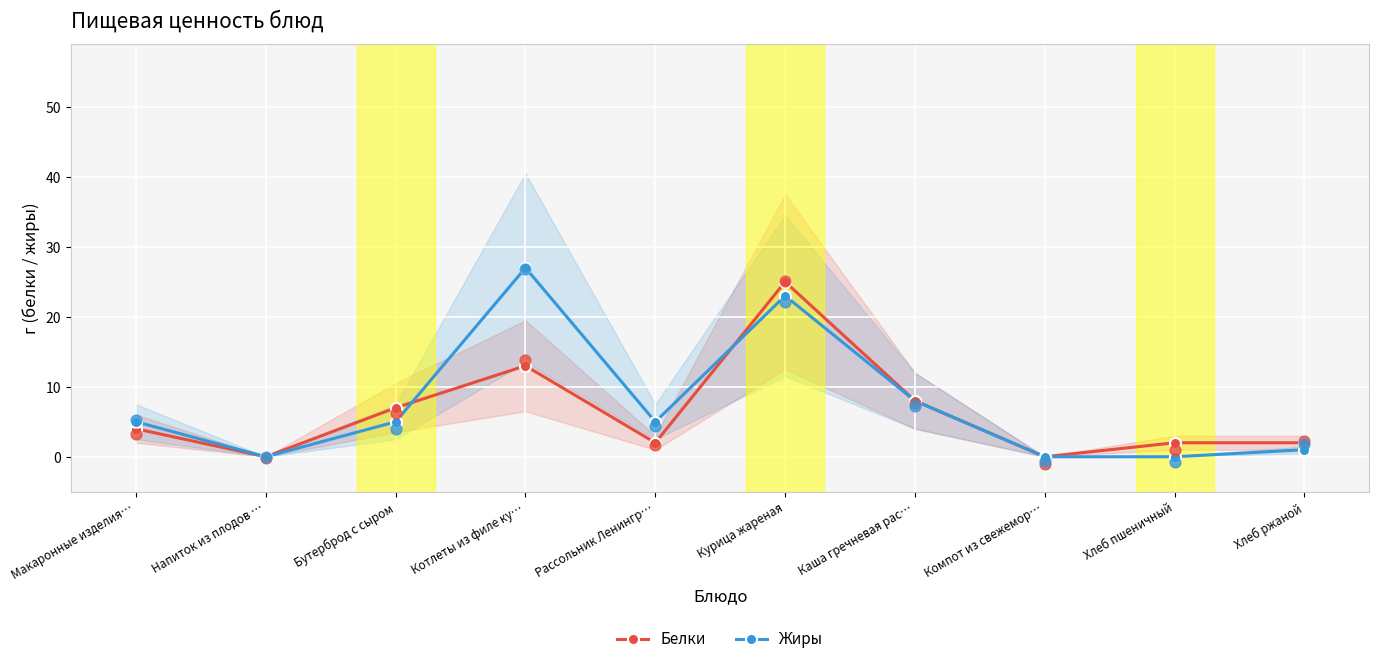

Which series contains the lowest Y value?

Белки